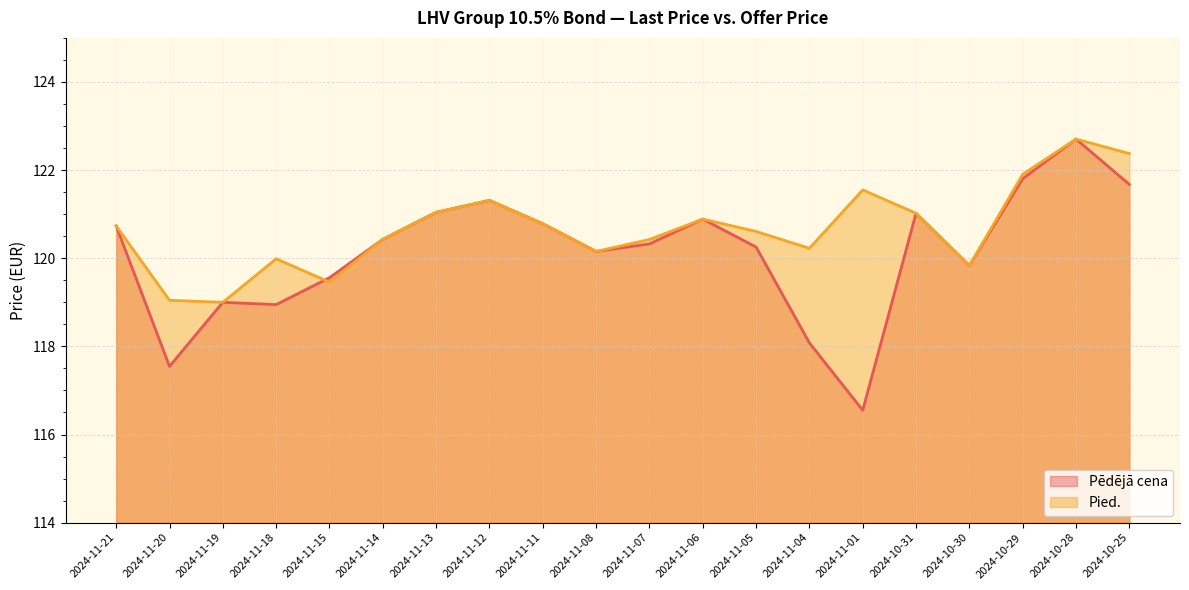

What value does the Pēdējā cena series have at 2024-11-15?

119.6